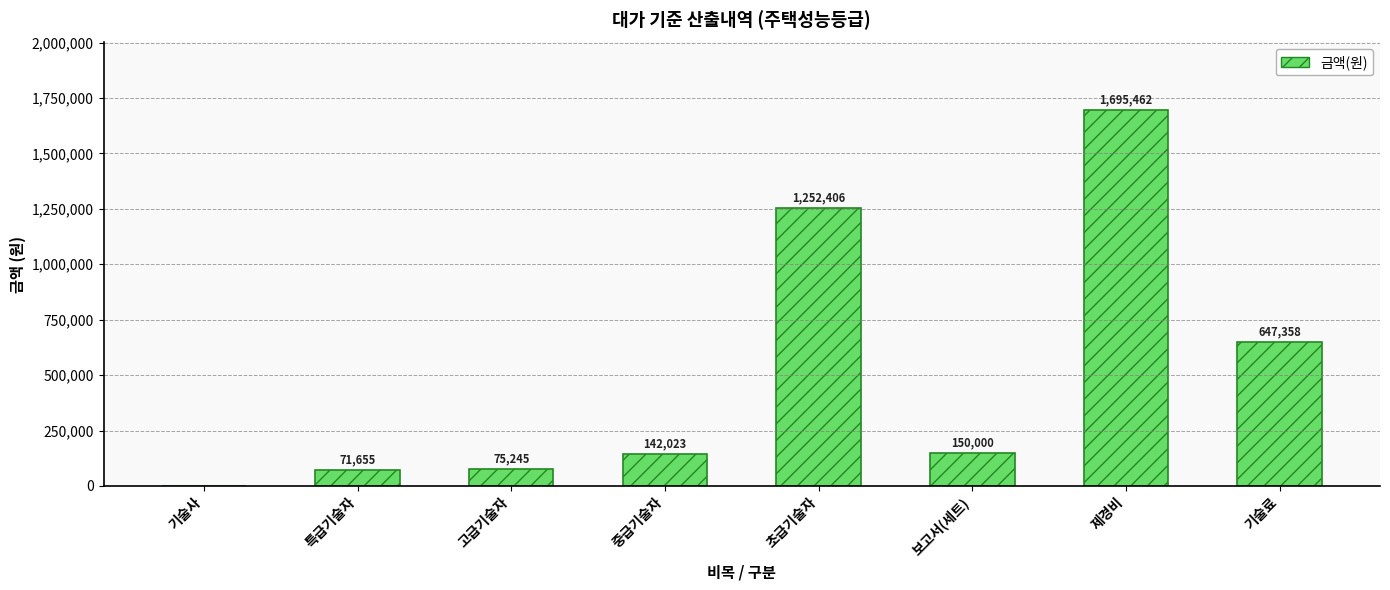

Which category has the highest value across all series?

제경비